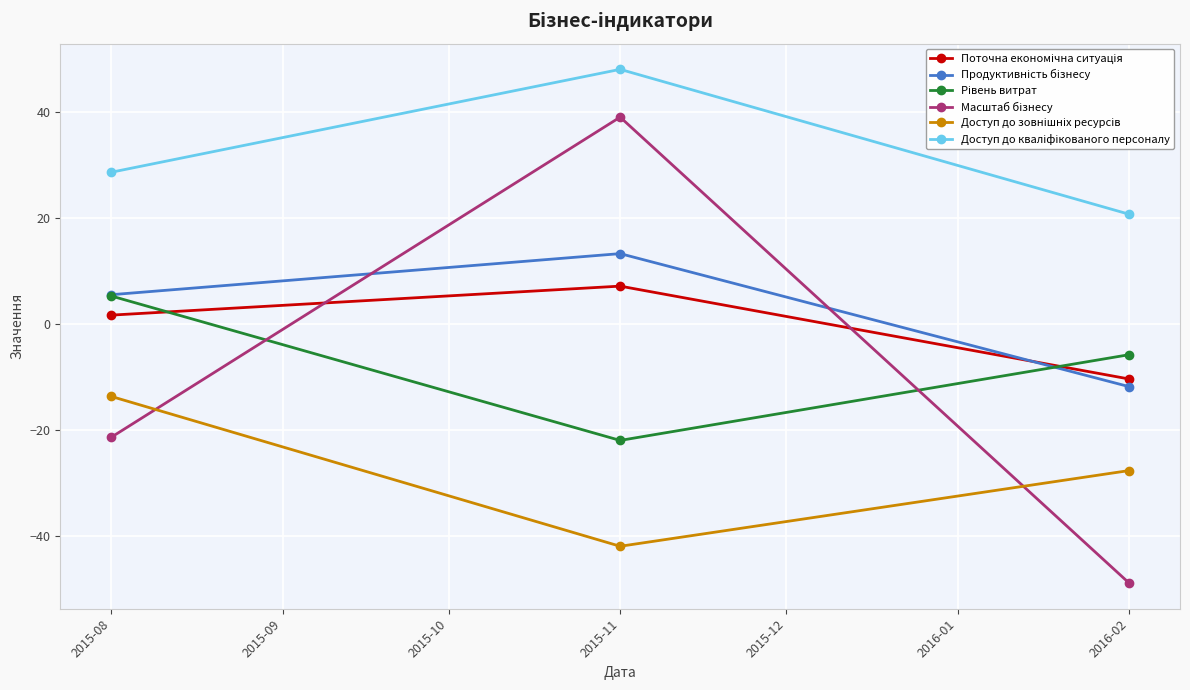

What is the label of the 1st point from the right?

2016-02